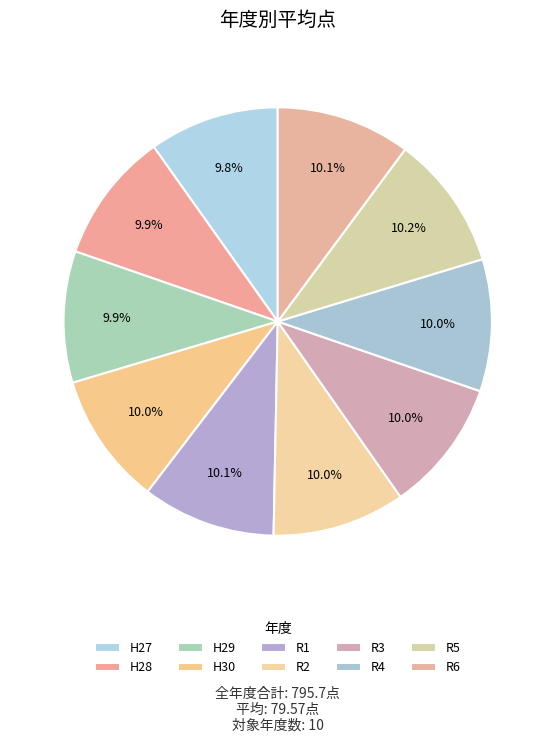

How many segments does this pie chart have?

10